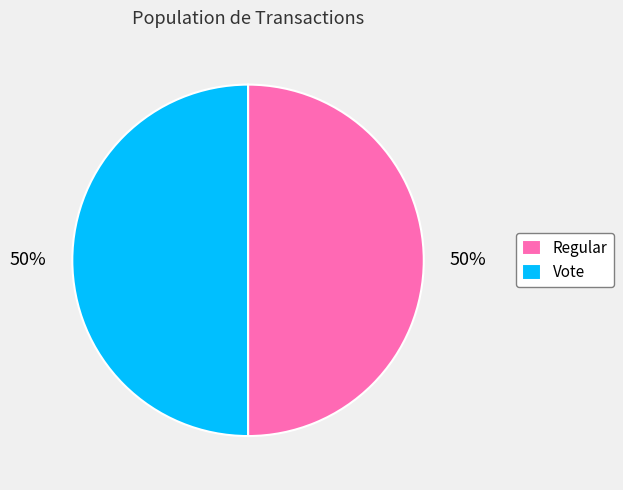

What is the ratio of the value at Regular to the value at Vote?

1.0